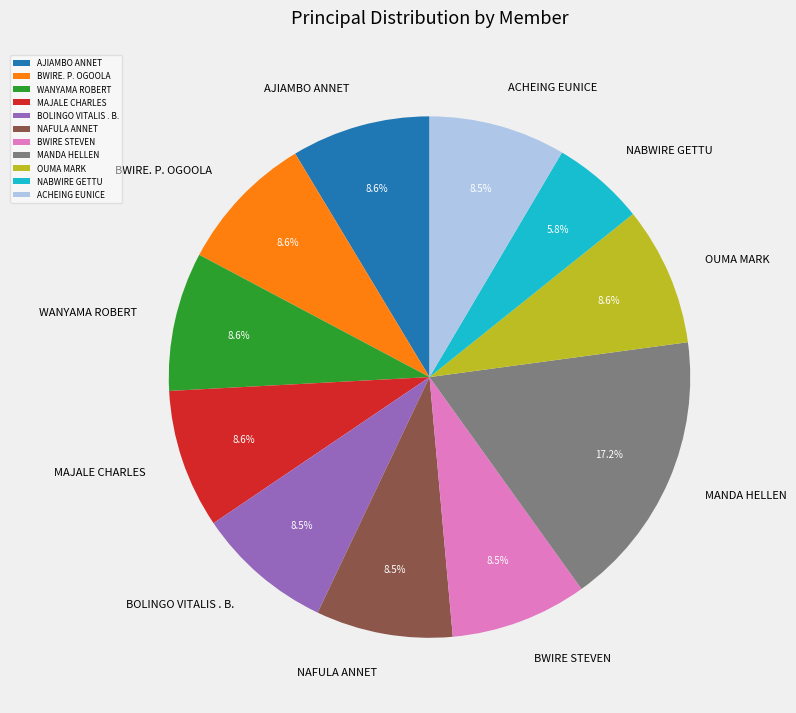

What is the ratio of the value at BWIRE STEVEN to the value at ACHEING EUNICE?

1.0